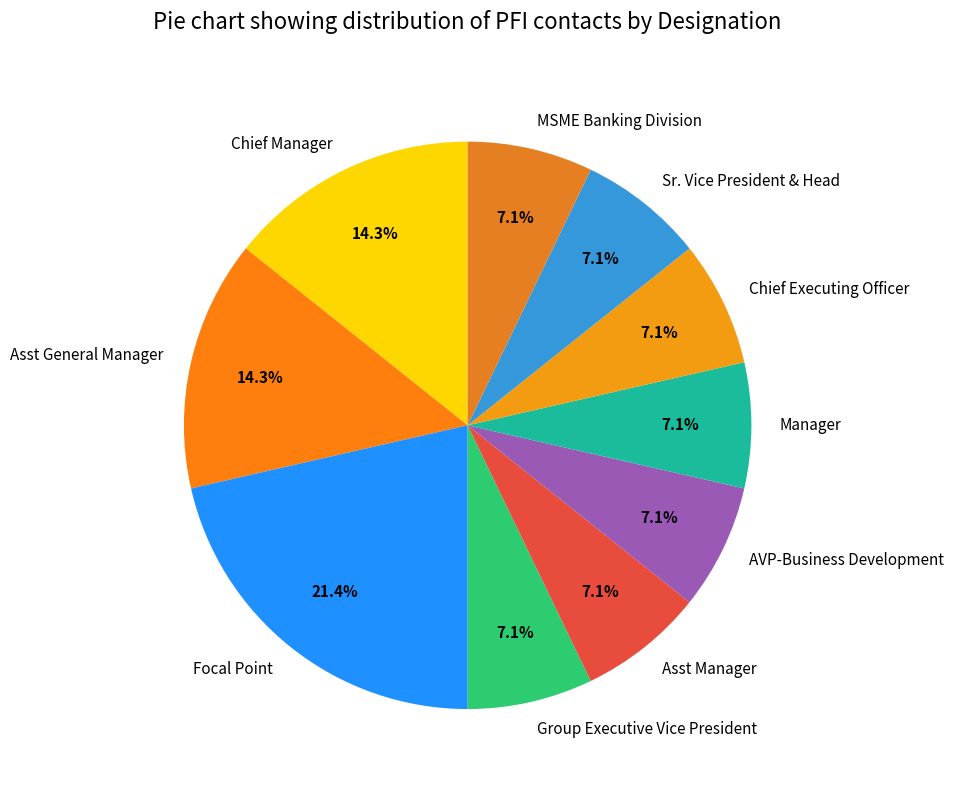

What percentage is NOT represented by Manager?

92.9%